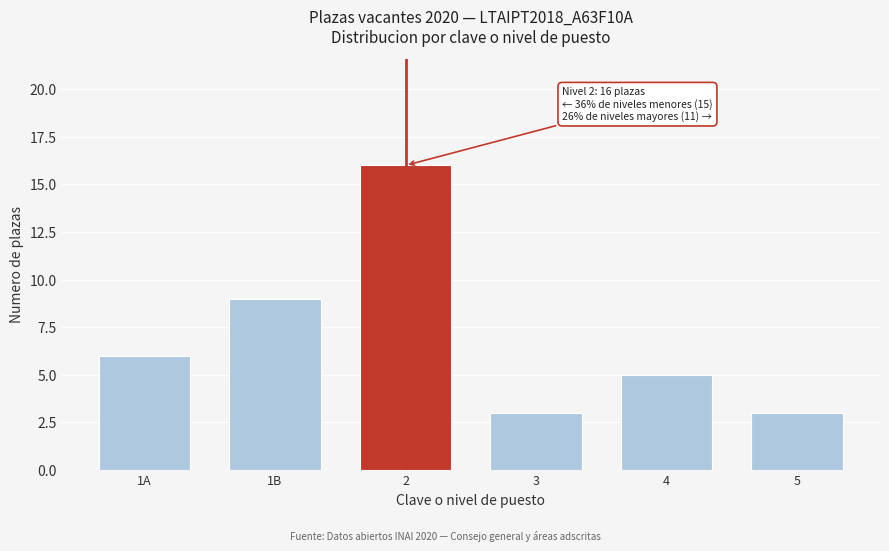

Reading left to right, transcribe all the data shown in this chart.

6	9	16	3	5	3